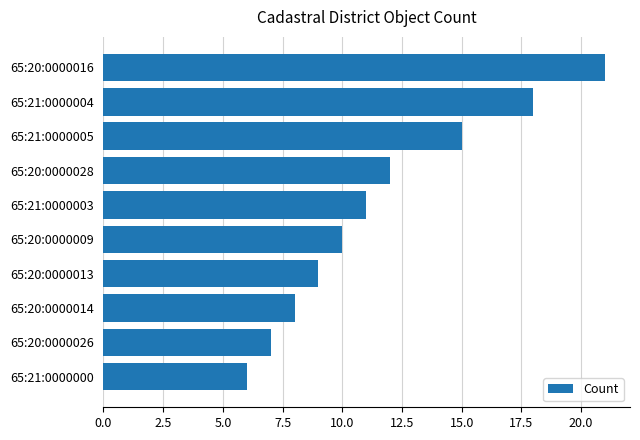

Where is the data nearest to the value 13?

65:20:0000028